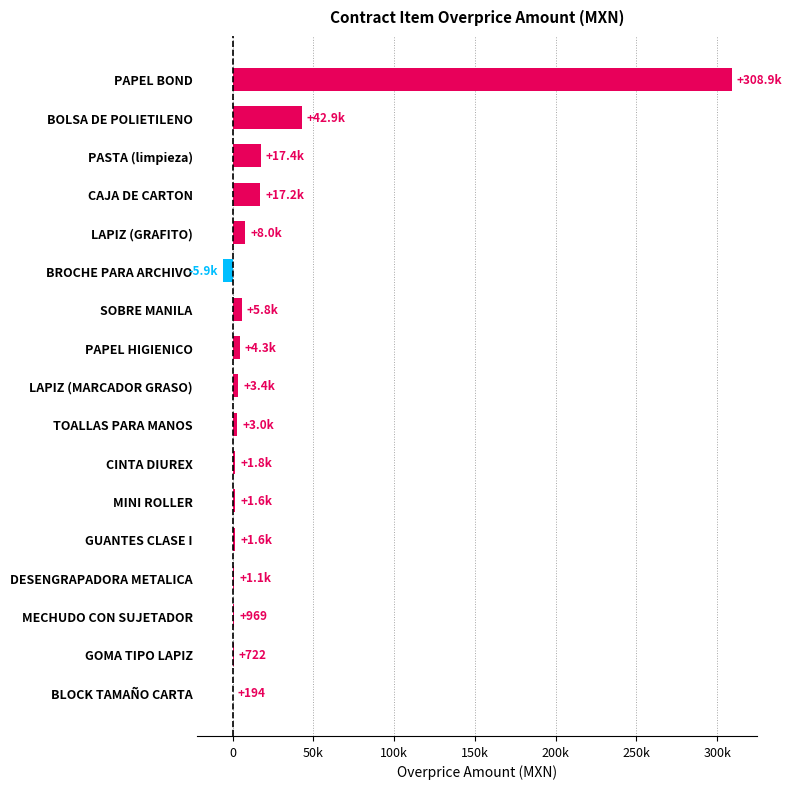

How many values are below 2983?

8